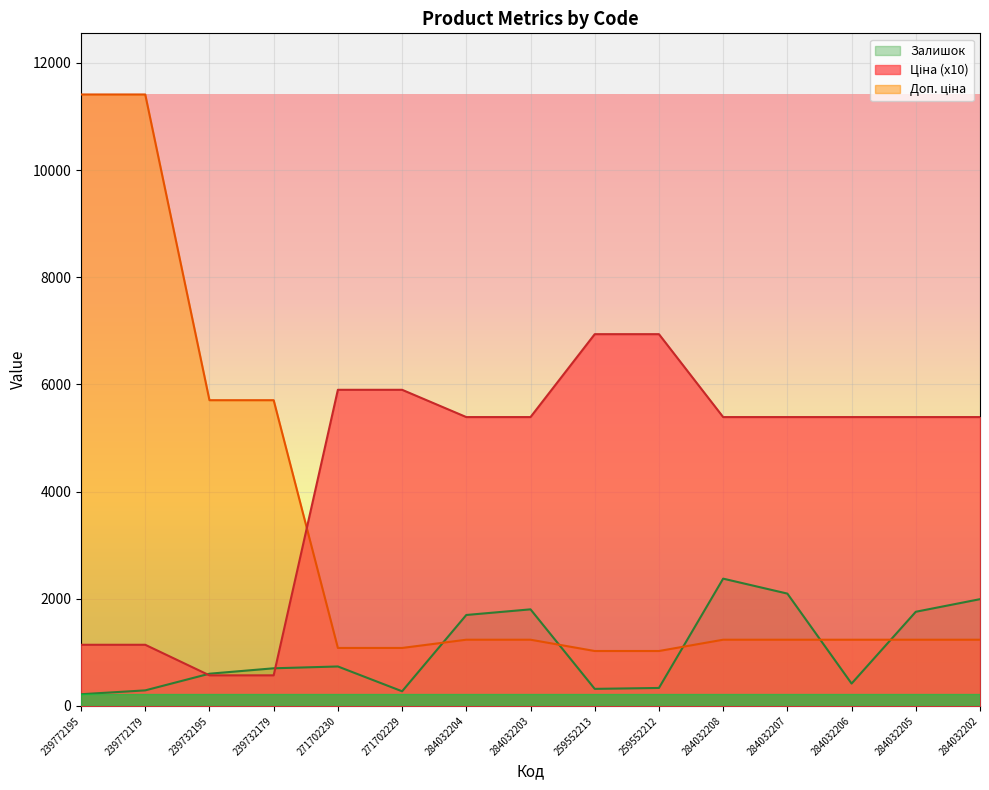

What is the label of the 11th point from the right?

271702230